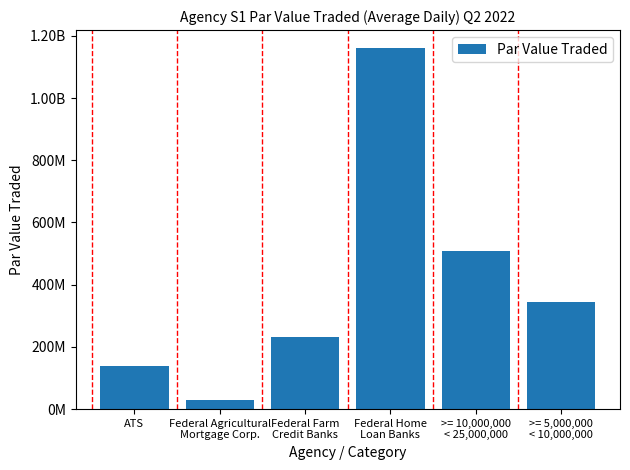

Reading left to right, transcribe all the data shown in this chart.

ATS=139580475.3	Federal Agricultural
Mortgage Corp.=29343000.0	Federal Farm
Credit Banks=233258241.9	Federal Home
Loan Banks=1160638842.0	>= 10,000,000
< 25,000,000=508611930.7	>= 5,000,000
< 10,000,000=344769860.4